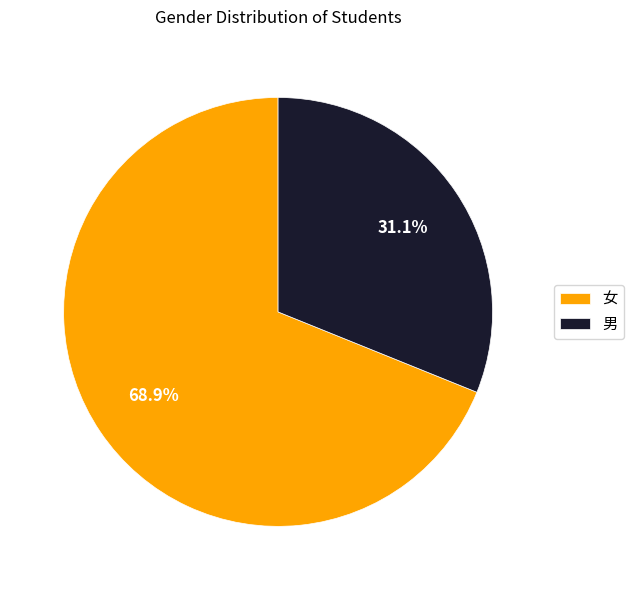

What percentage is the 男 slice, to the nearest percent?

31%